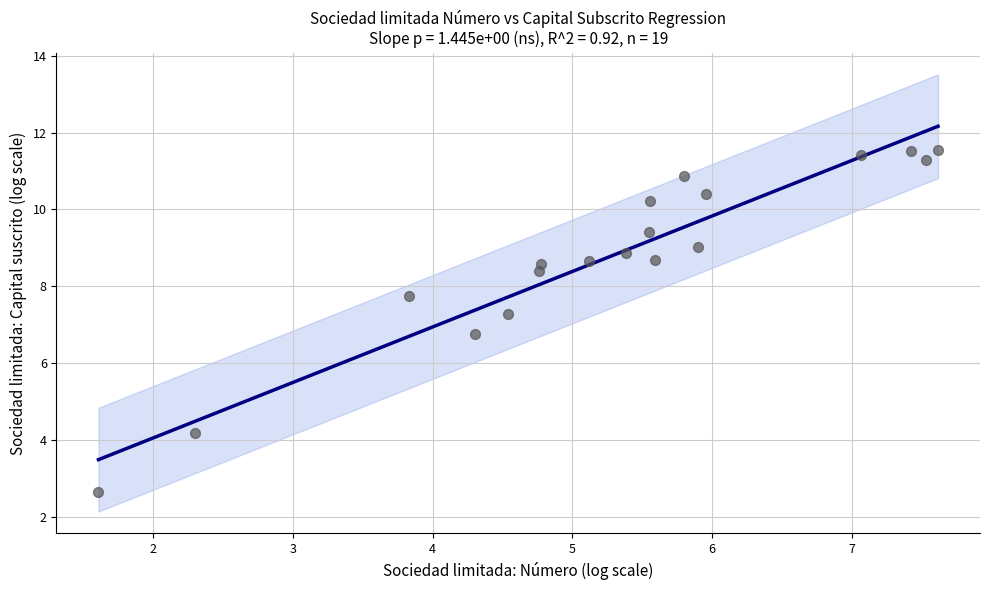

What is the range of Y values (max minus min)?

8.9